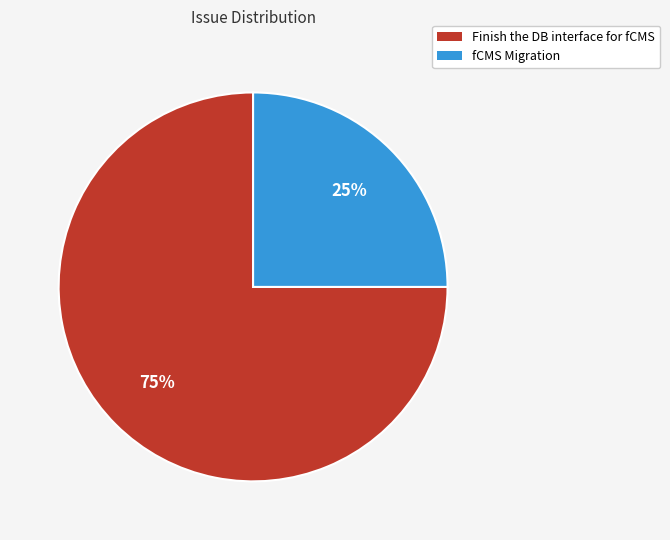

Which slice represents more than half of the pie?

Finish the DB interface for fCMS